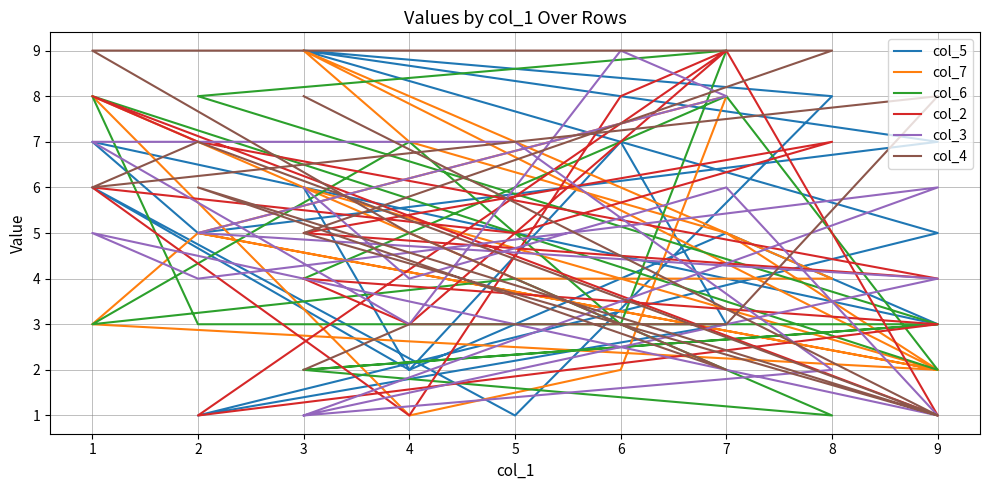

Between 2 and 1, which is larger?

1